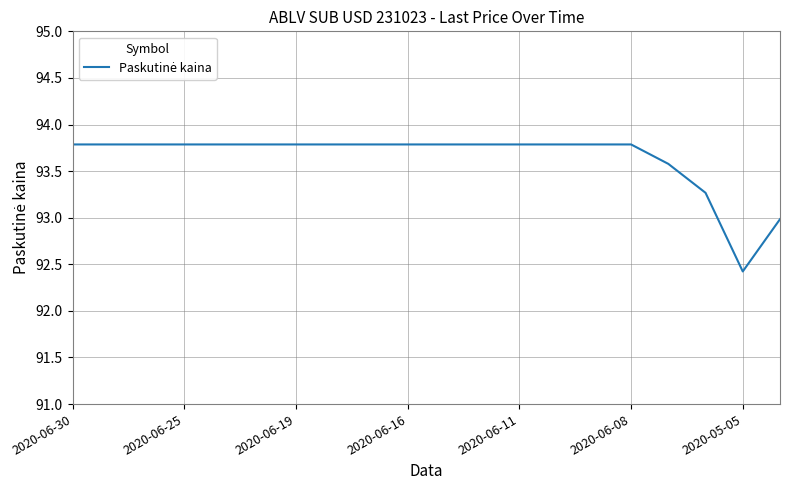

What is the minimum value shown in the chart?

92.4